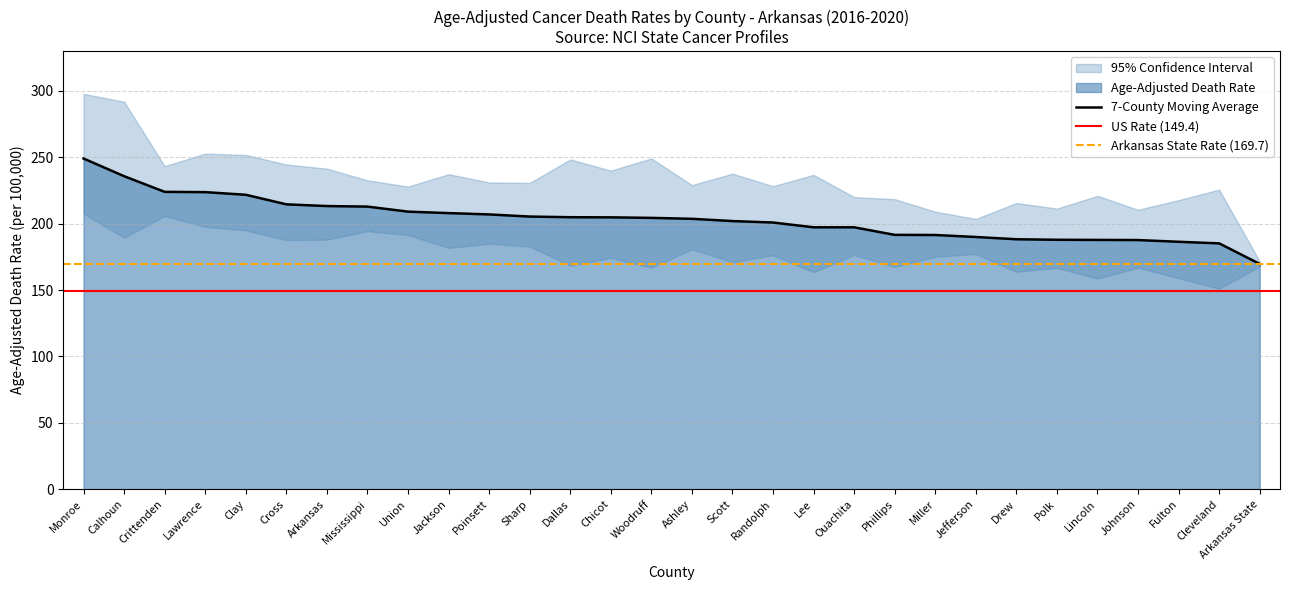

Reading right to left, what are all the values shown in this chart?

Age-Adjusted Death Rate: Arkansas State=169.7	Cleveland=185.2	Fulton=186.4	Johnson=187.7	Lincoln=187.8	Polk=187.9	Drew=188.3	Jefferson=190.0	Miller=191.5	Phillips=191.6	Ouachita=197.3	Lee=197.3	Randolph=200.9	Scott=202.0	Ashley=203.7	Woodruff=204.4	Chicot=204.8	Dallas=204.9	Sharp=205.4	Poinsett=207.0	Jackson=208.0	Union=209.1	Mississippi=212.9	Arkansas=213.3	Cross=214.6	Clay=221.8	Lawrence=223.8	Crittenden=224.0	Calhoun=235.8	Monroe=249.1
Lower CI: Arkansas State=167.9	Cleveland=151.1	Fulton=159.0	Johnson=166.9	Lincoln=158.7	Polk=166.8	Drew=163.8	Jefferson=177.2	Miller=175.1	Phillips=167.5	Ouachita=176.5	Lee=163.5	Randolph=176.3	Scott=171.1	Ashley=180.7	Woodruff=166.9	Chicot=174.3	Dallas=168.4	Sharp=182.8	Poinsett=185.0	Jackson=181.8	Union=191.5	Mississippi=194.4	Arkansas=188.0	Cross=187.7	Clay=195.0	Lawrence=197.7	Crittenden=205.8	Calhoun=189.5	Monroe=207.6
Upper CI: Arkansas State=171.6	Cleveland=225.7	Fulton=217.8	Johnson=210.5	Lincoln=221.0	Polk=211.4	Drew=215.6	Jefferson=203.6	Miller=209.1	Phillips=218.5	Ouachita=220.1	Lee=236.8	Randolph=228.3	Scott=237.7	Ashley=229.1	Woodruff=249.2	Chicot=240.0	Dallas=248.4	Sharp=230.7	Poinsett=231.1	Jackson=237.3	Union=228.0	Mississippi=232.7	Arkansas=241.5	Cross=244.6	Clay=251.8	Lawrence=252.8	Crittenden=243.4	Calhoun=291.9	Monroe=297.8